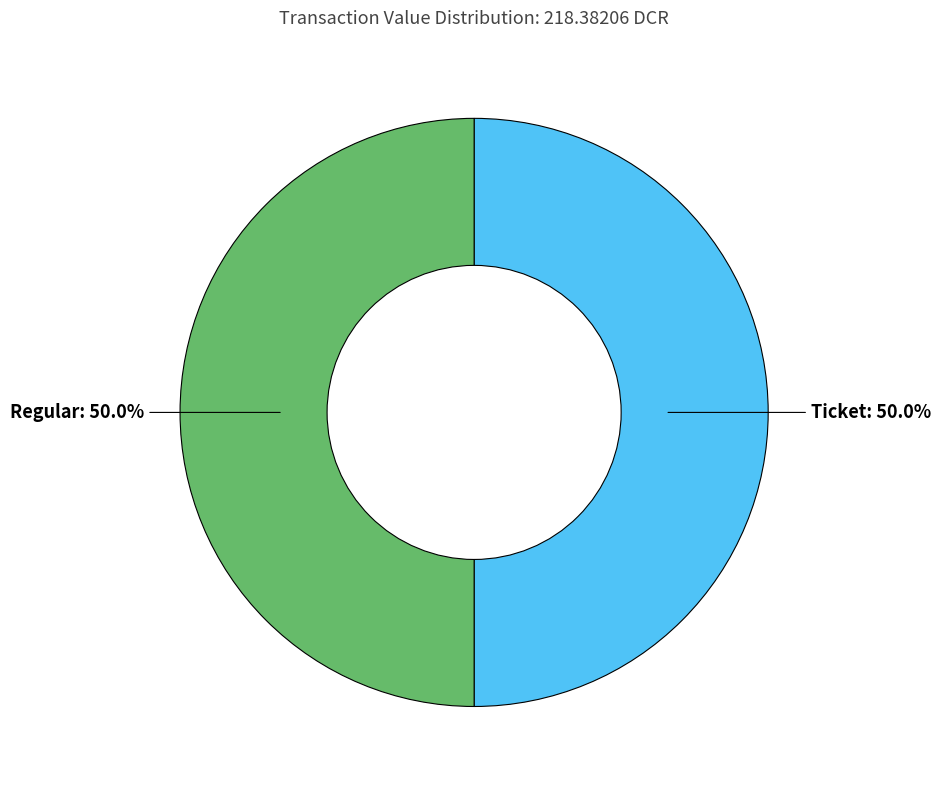

Rank the categories by value from lowest to highest.

Ticket (io_index=0), Regular (io_index=5)